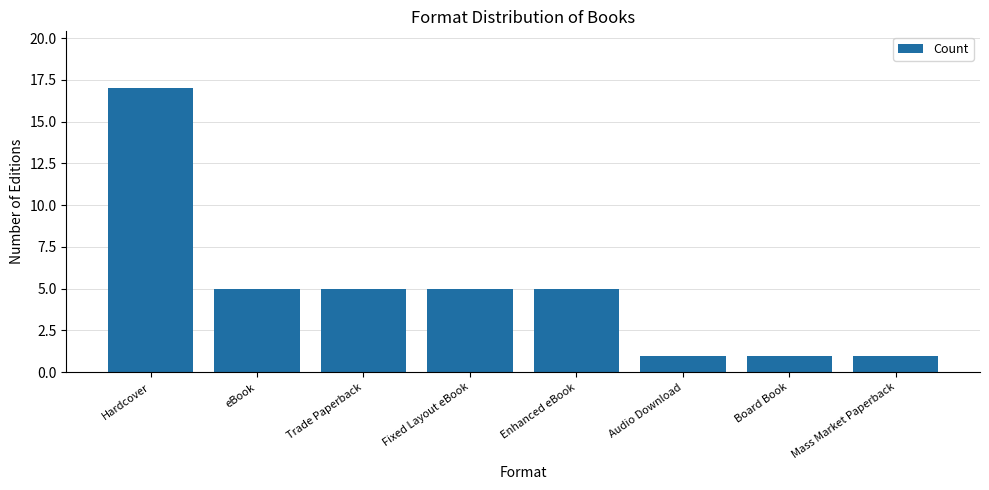

What is the value of the 5th bar from the left?

5